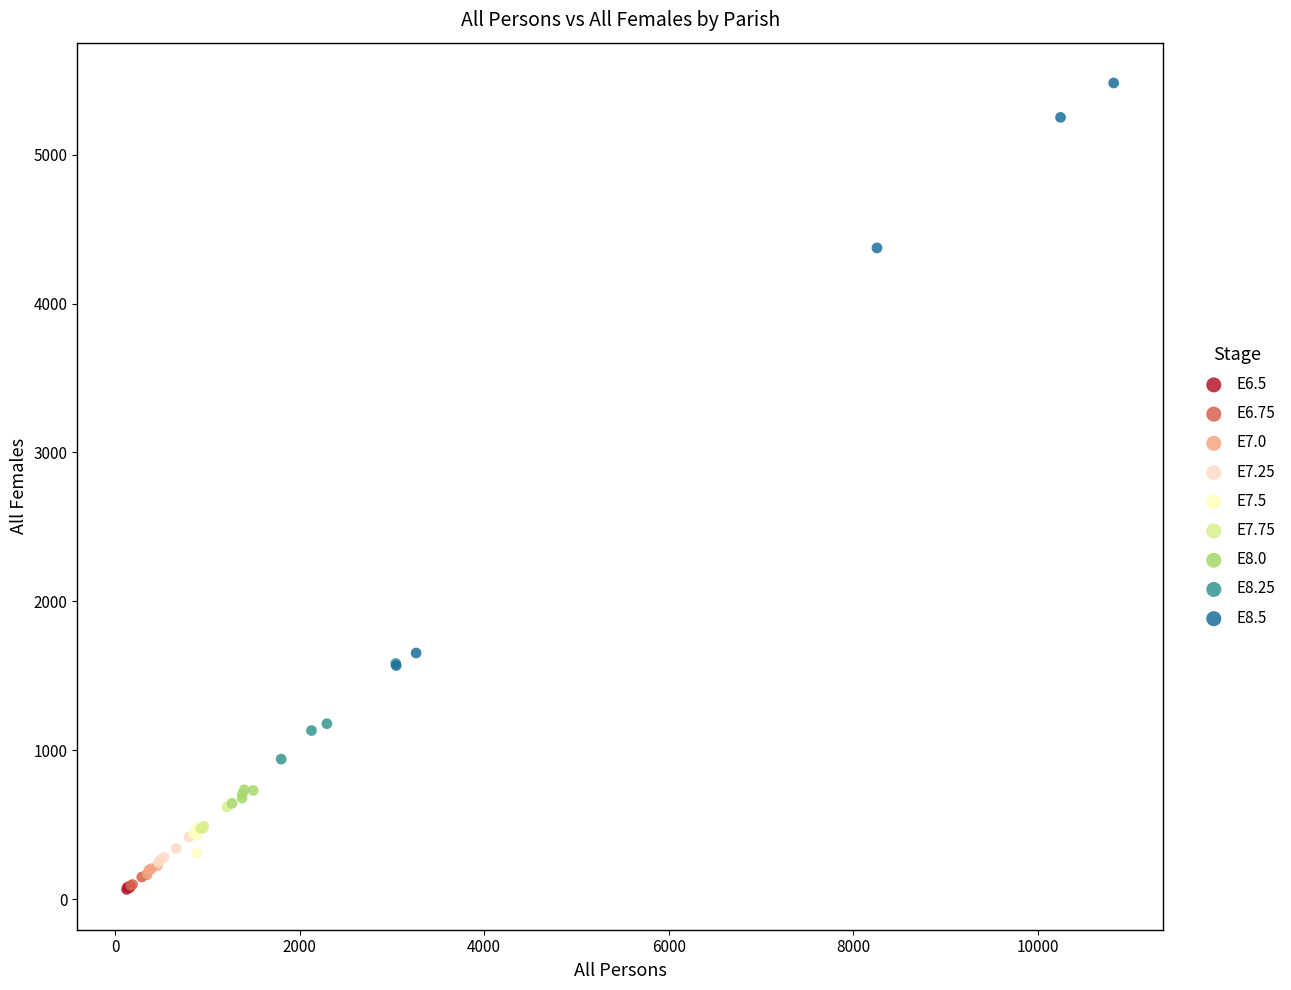

Which series has the largest Y range (max minus min)?

E8.5